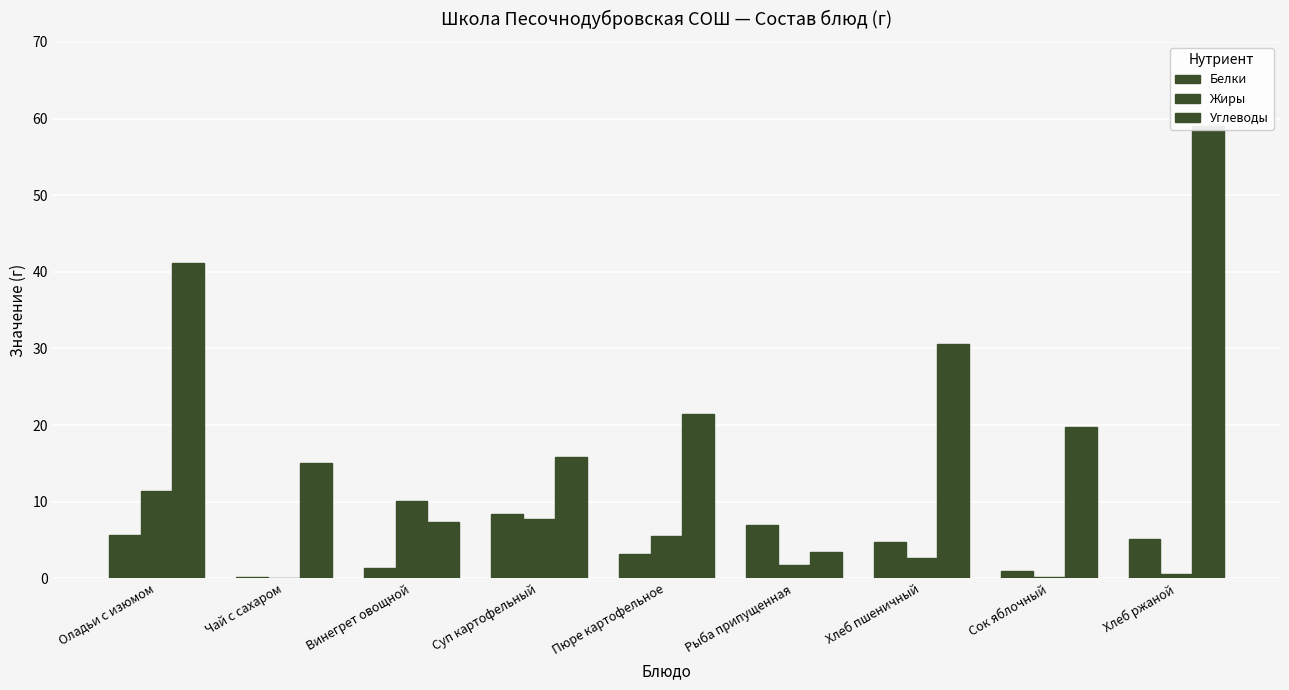

What is the difference between the highest and lowest values at Суп картофельный?

8.1